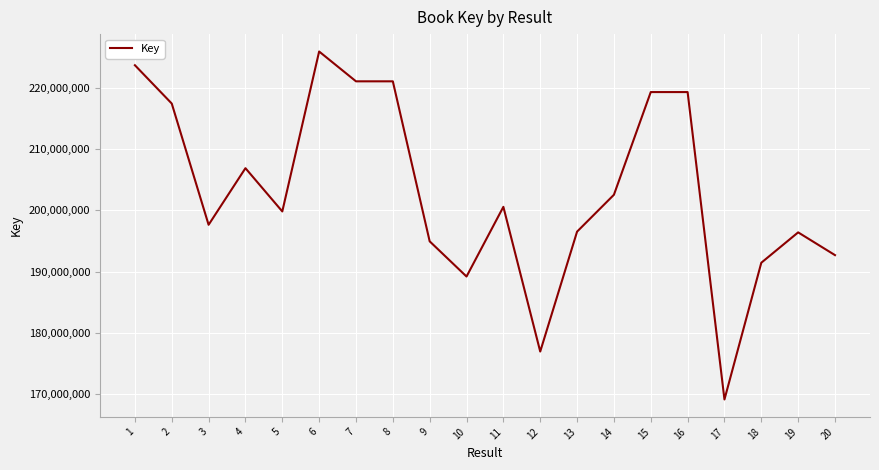

Where is the data nearest to the value 197534625?

3